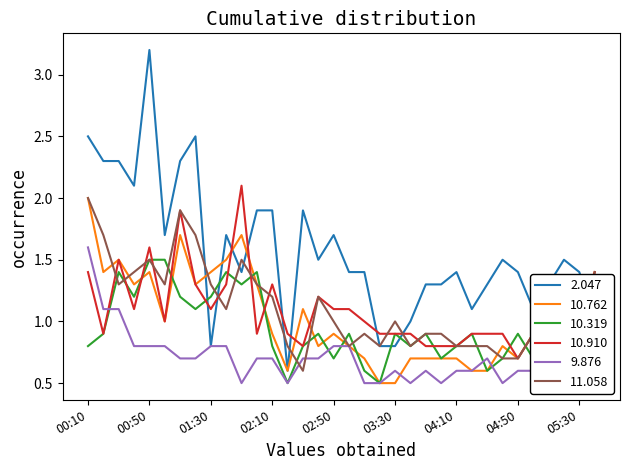

At which category is the sum across all series the highest?

00:10